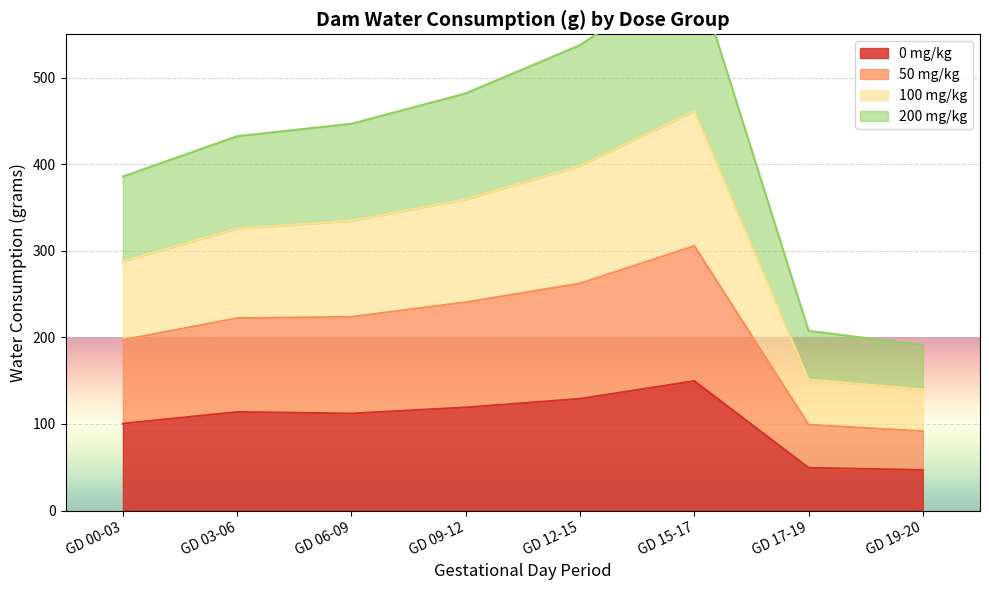

What is the minimum value shown in the chart?

46.9